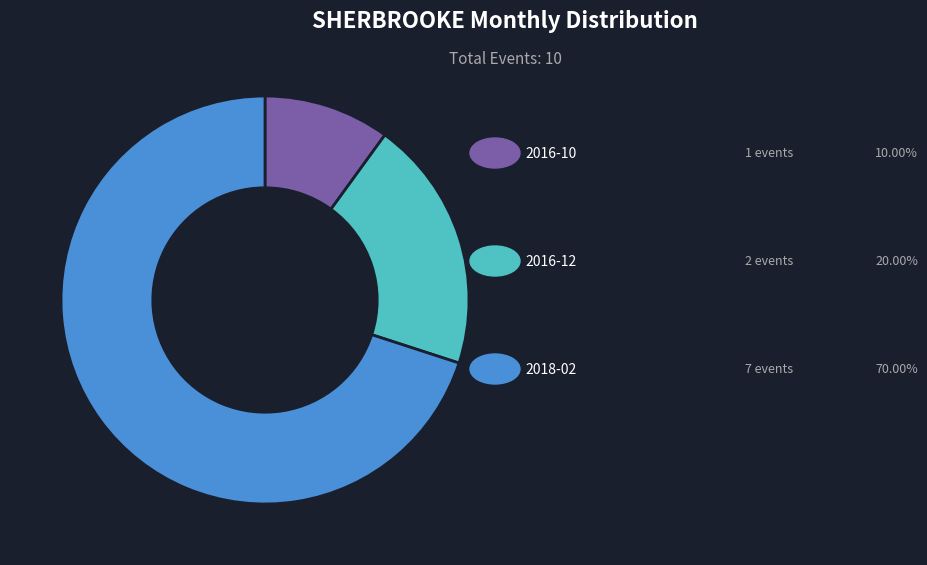

Is there any slice that represents more than half of the pie?

Yes